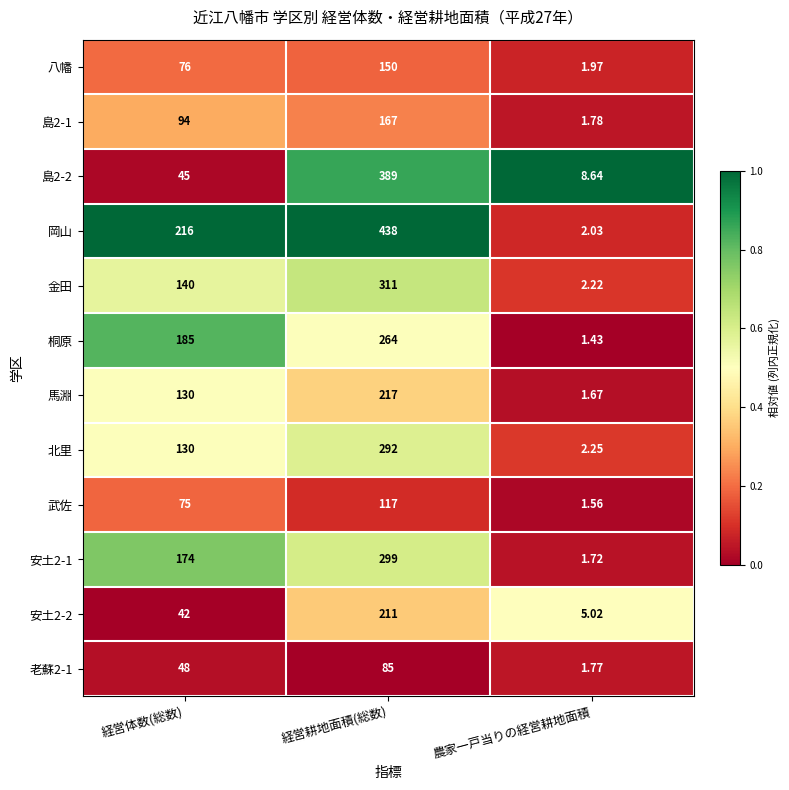

Where is 島2-1 nearest to the value 84?

経営体数(総数)